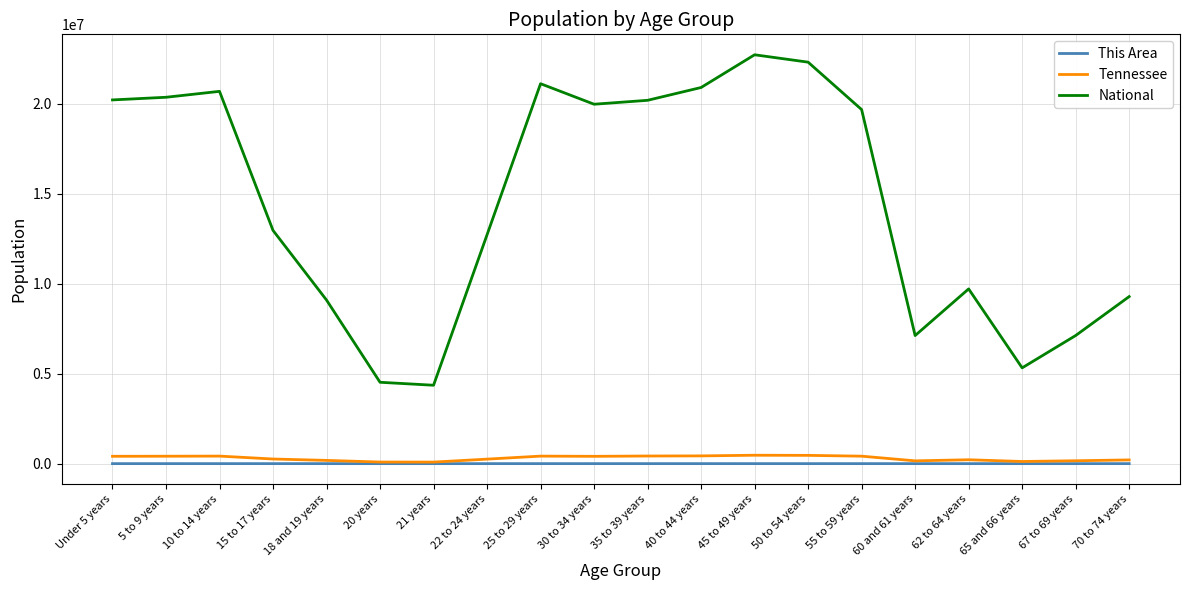

What is the maximum value for National?

22708591